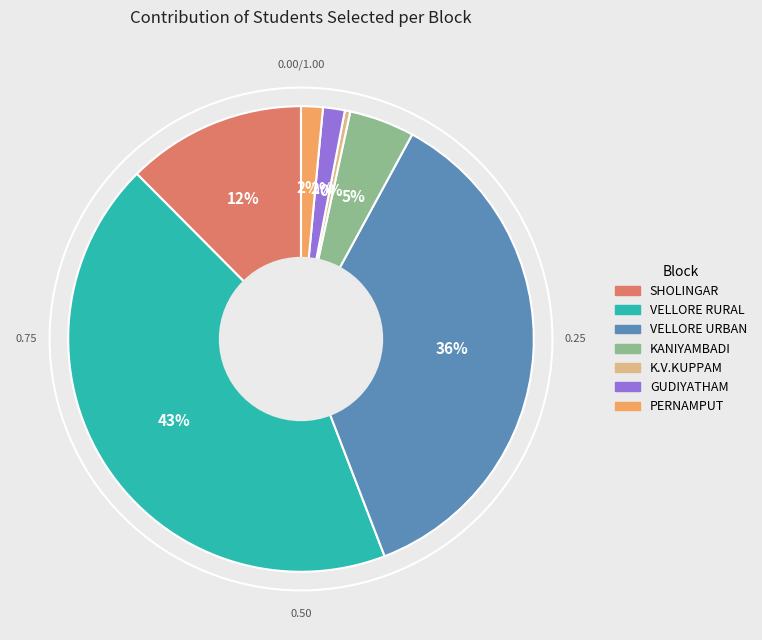

Count the number of slices in the pie.

7